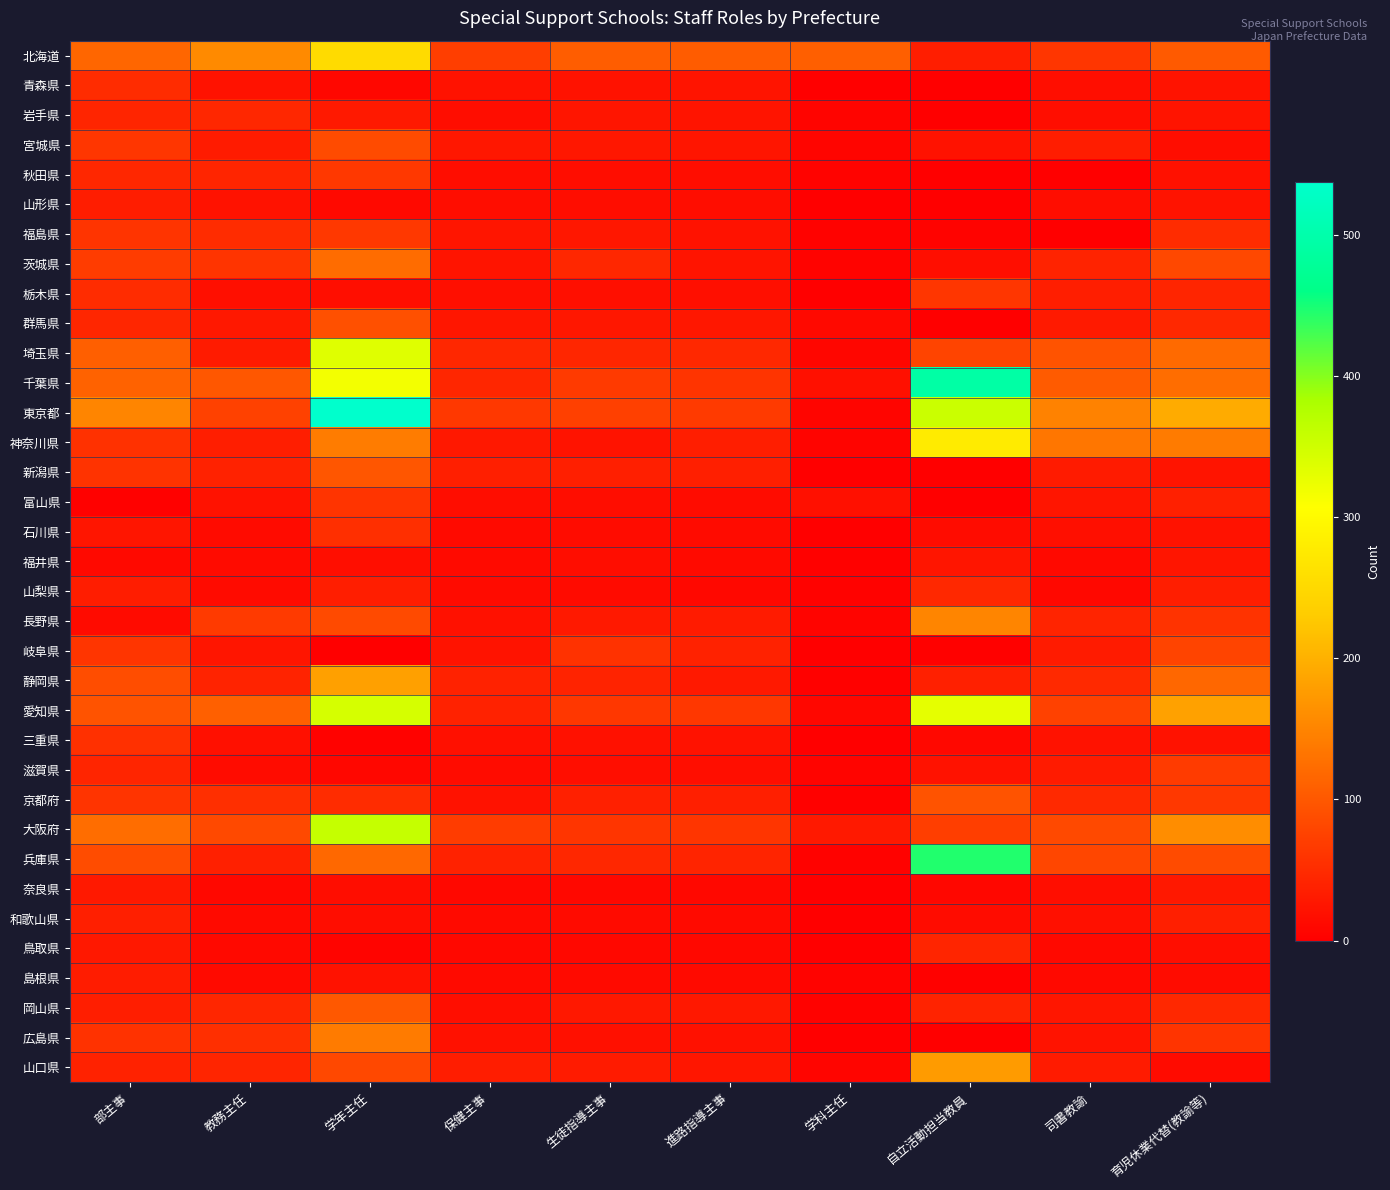

At how many categories does at least one series exceed 151?

4